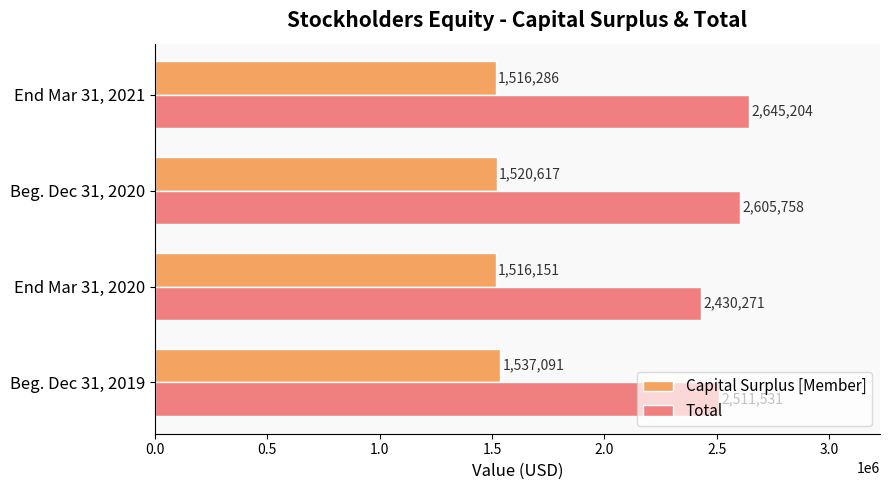

Is it true that Total equals 4037391 at Beg. Dec 31, 2019?

False